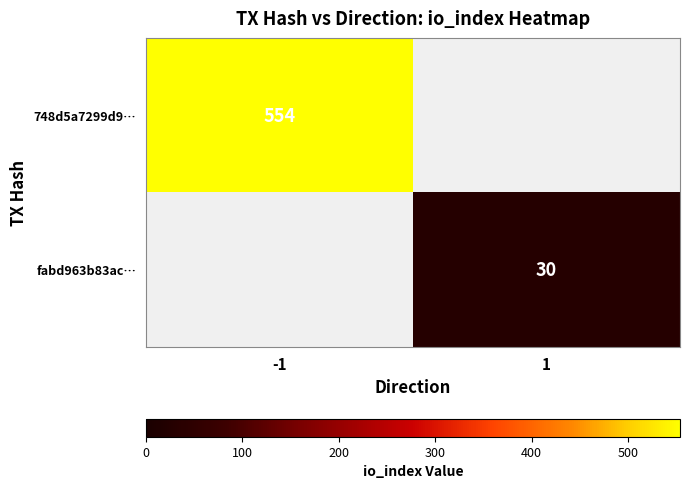

Is the value of 748d5a7299d9… at -1 greater than the value of fabd963b83ac… at 1?

Yes